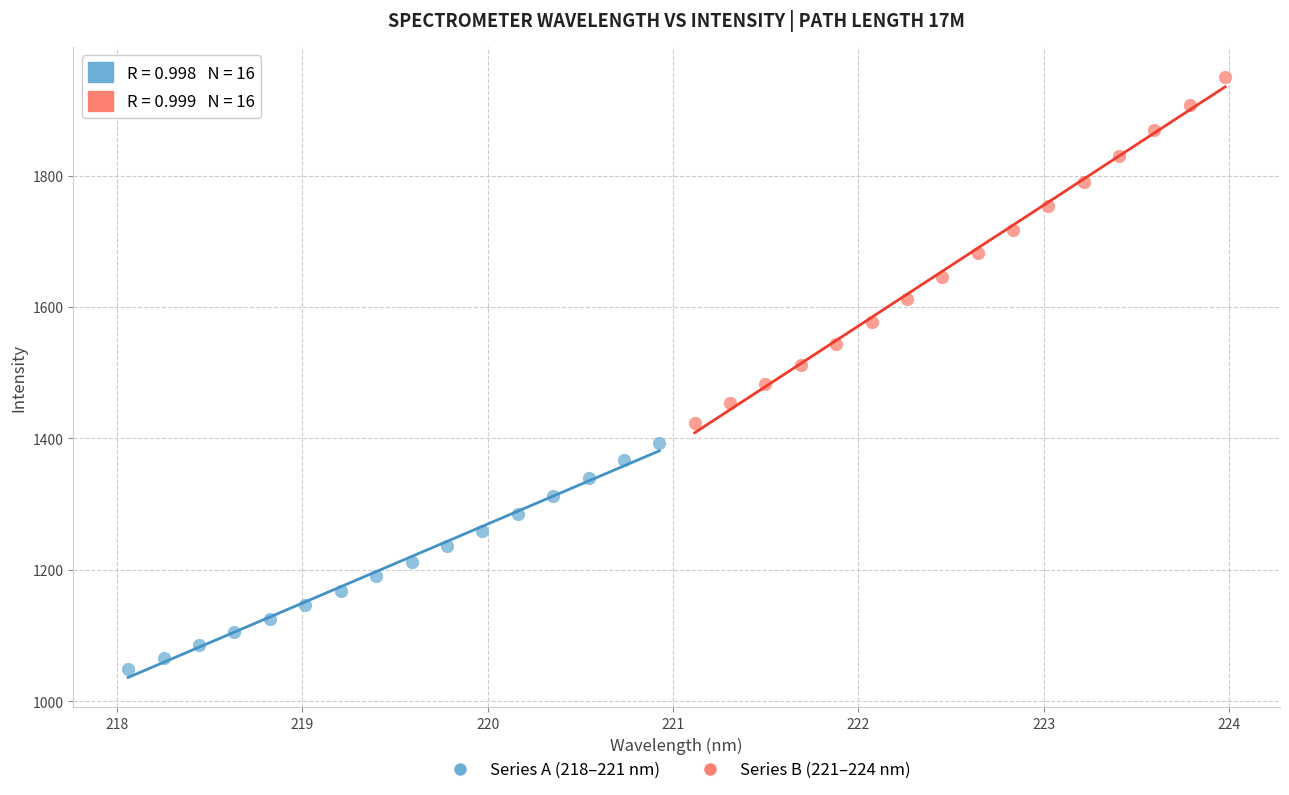

Which series has the largest Y range (max minus min)?

Series B (221–224 nm)